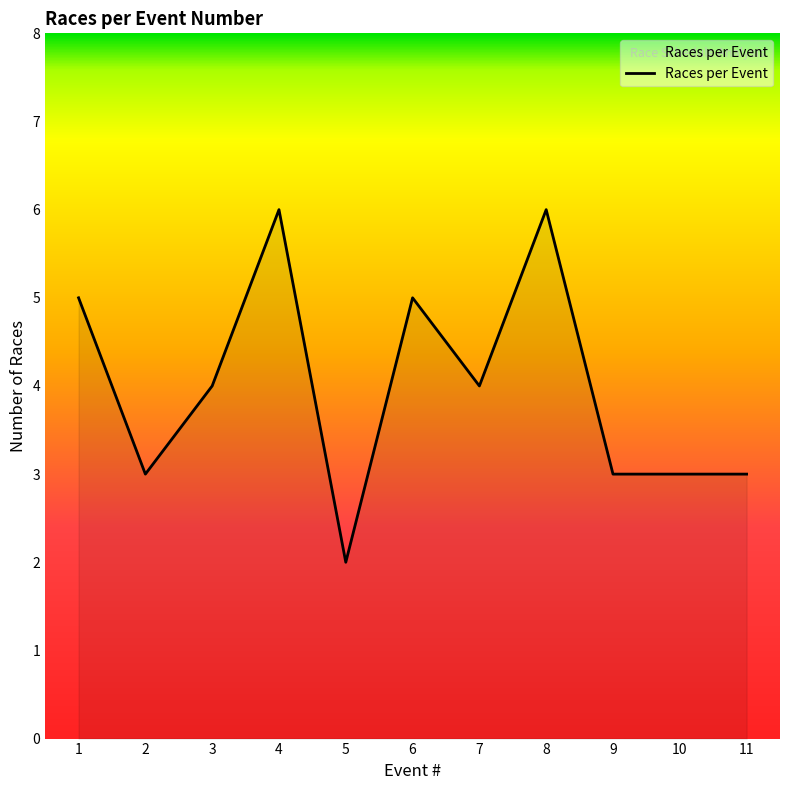

Which category has the lowest value across all series?

5